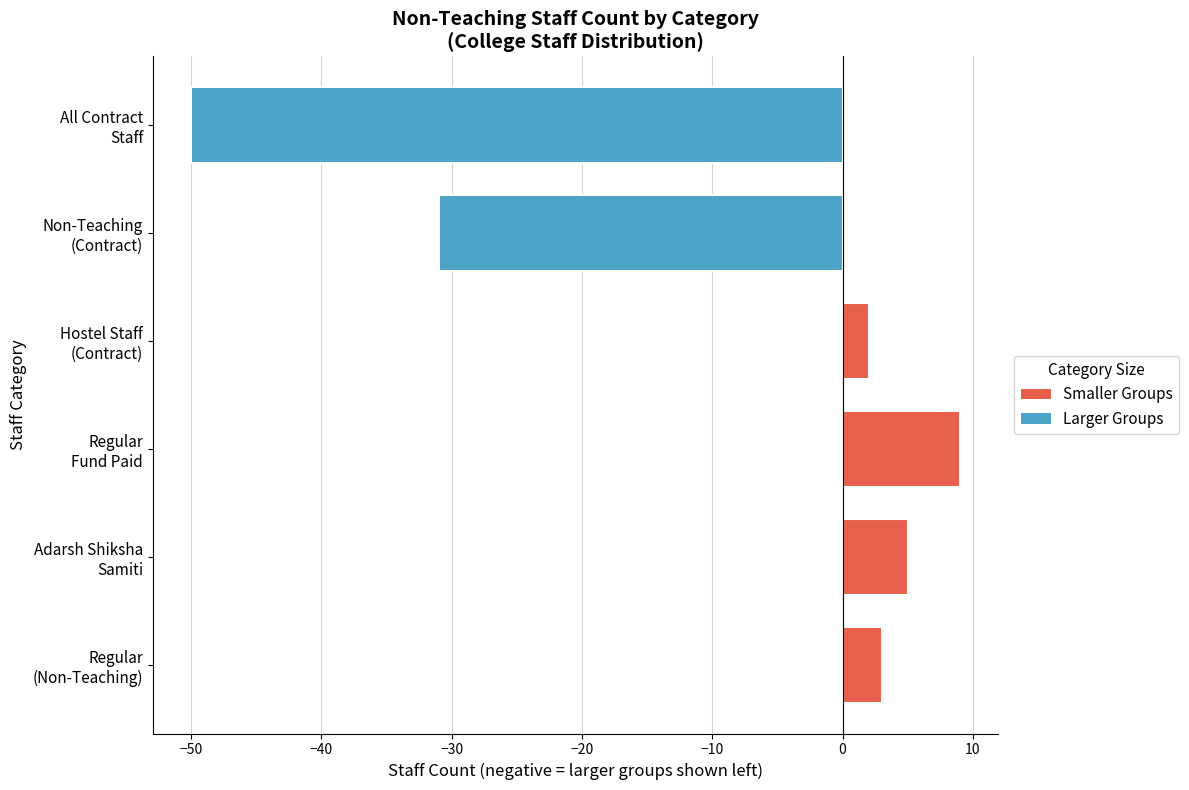

Reading top to bottom, list all the values displayed in this chart.

-50	-31	2	9	5	3